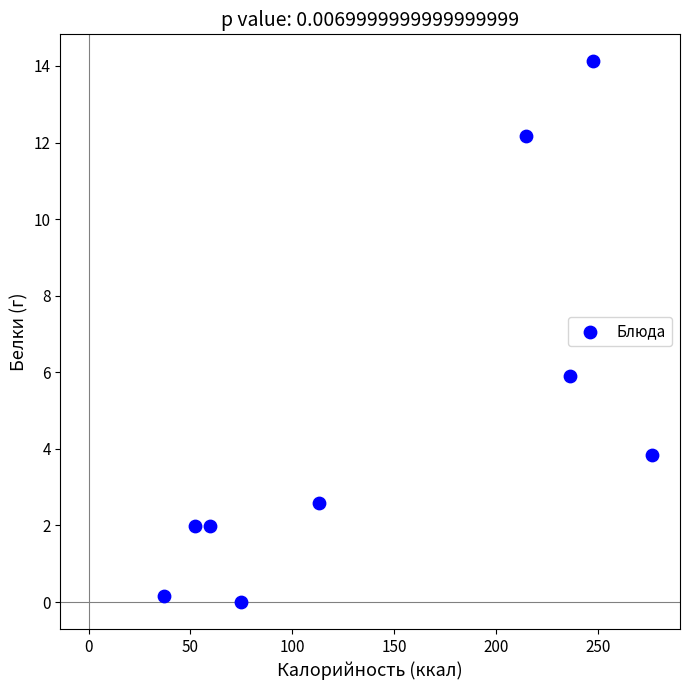

What is the average X value?

145.9